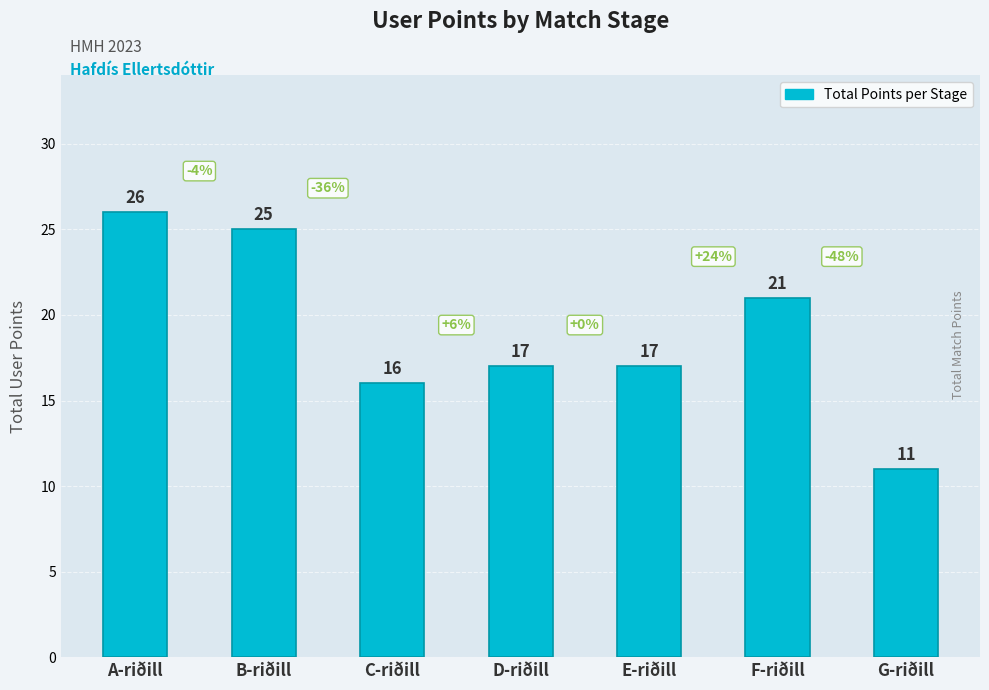

The chart shows a value of 21 at F-riðill. True or false?

True